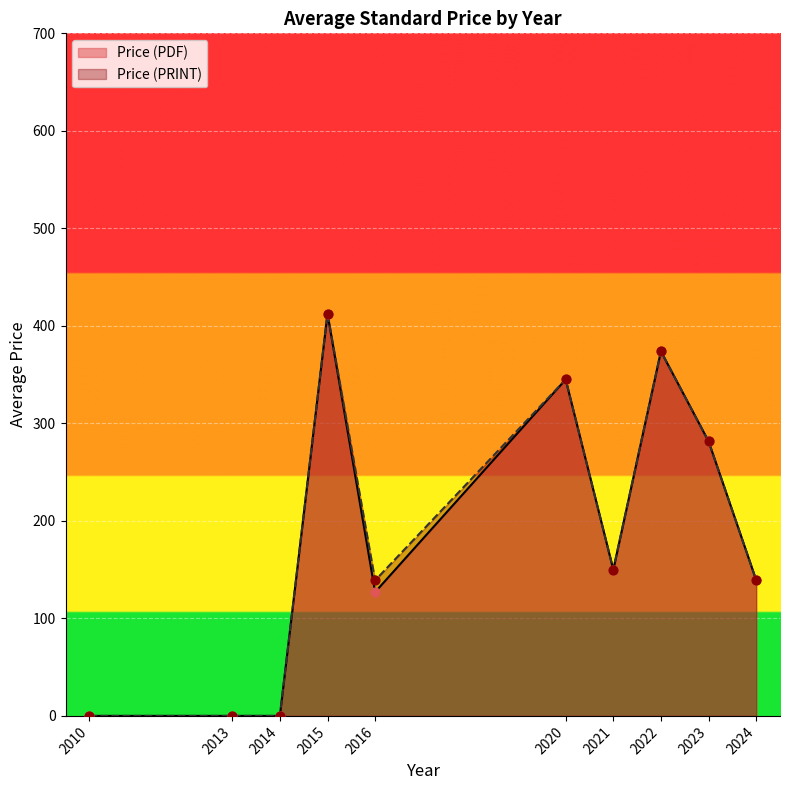

Which series contains the lowest Y value?

Price (PDF)